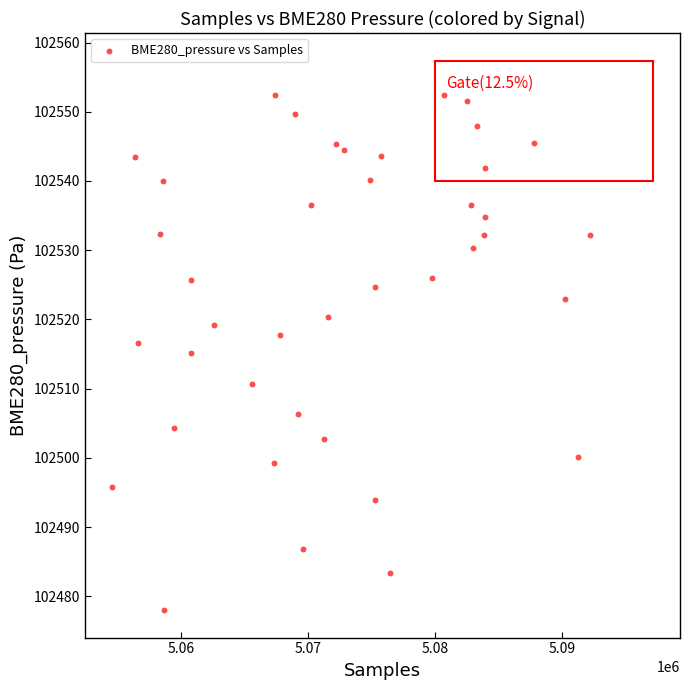

What is the range of Y values (max minus min)?

74.4